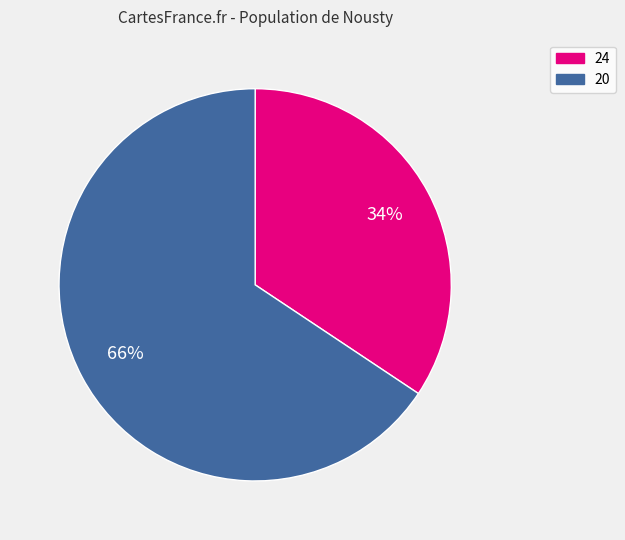

To the nearest percent, what is the average slice percentage?

50%